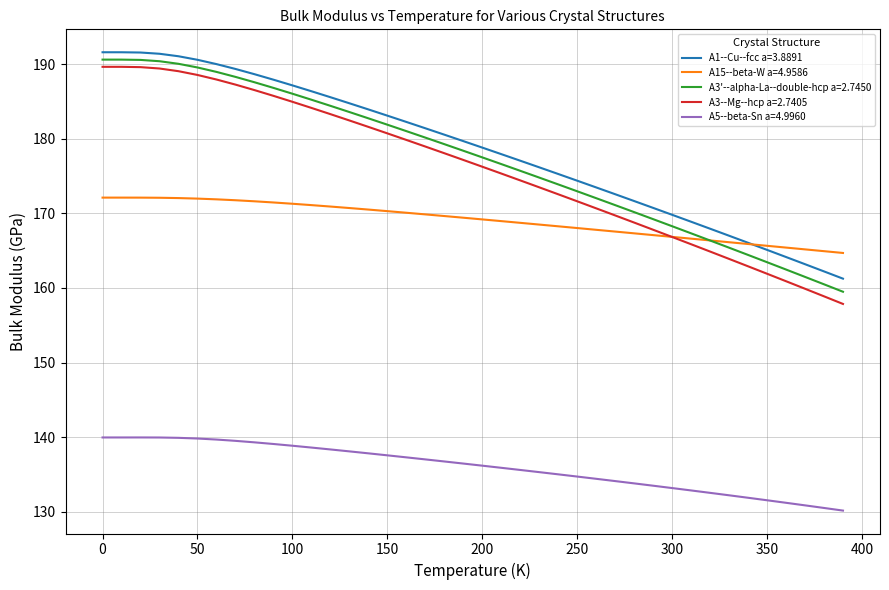

Does the chart display data point markers on the line(s)?

No